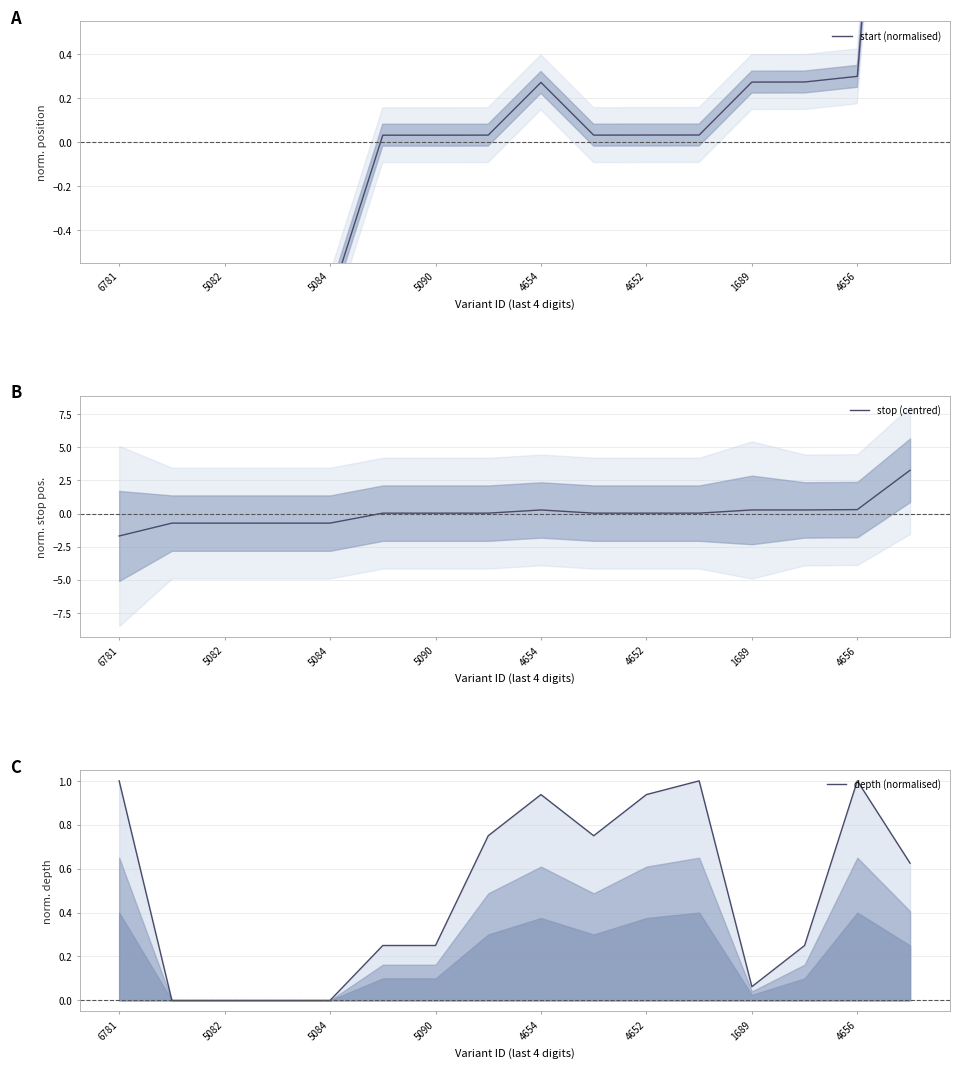

Is it true that stop (centred) equals 0.0 at 5090?

True